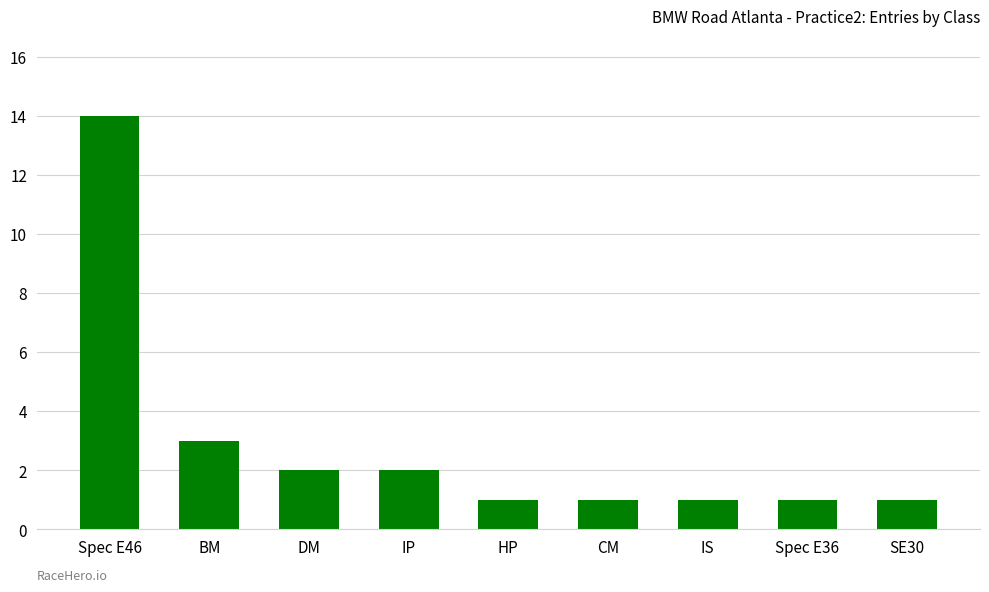

Reading left to right, transcribe all the data shown in this chart.

14	3	2	2	1	1	1	1	1